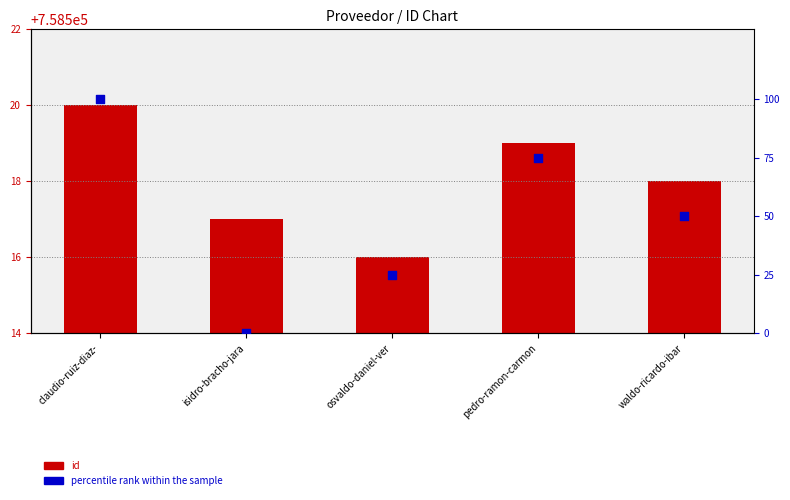

Is the value of id at pedro-ramon-carmon greater than the value of percentile rank within the sample at isidro-bracho-jara?

Yes